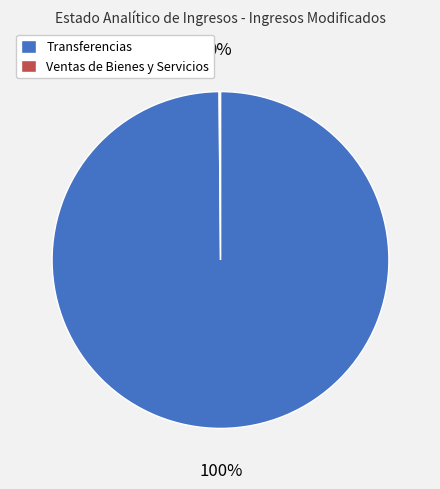

True or false: Transferencias accounts for 87% of the total.

False